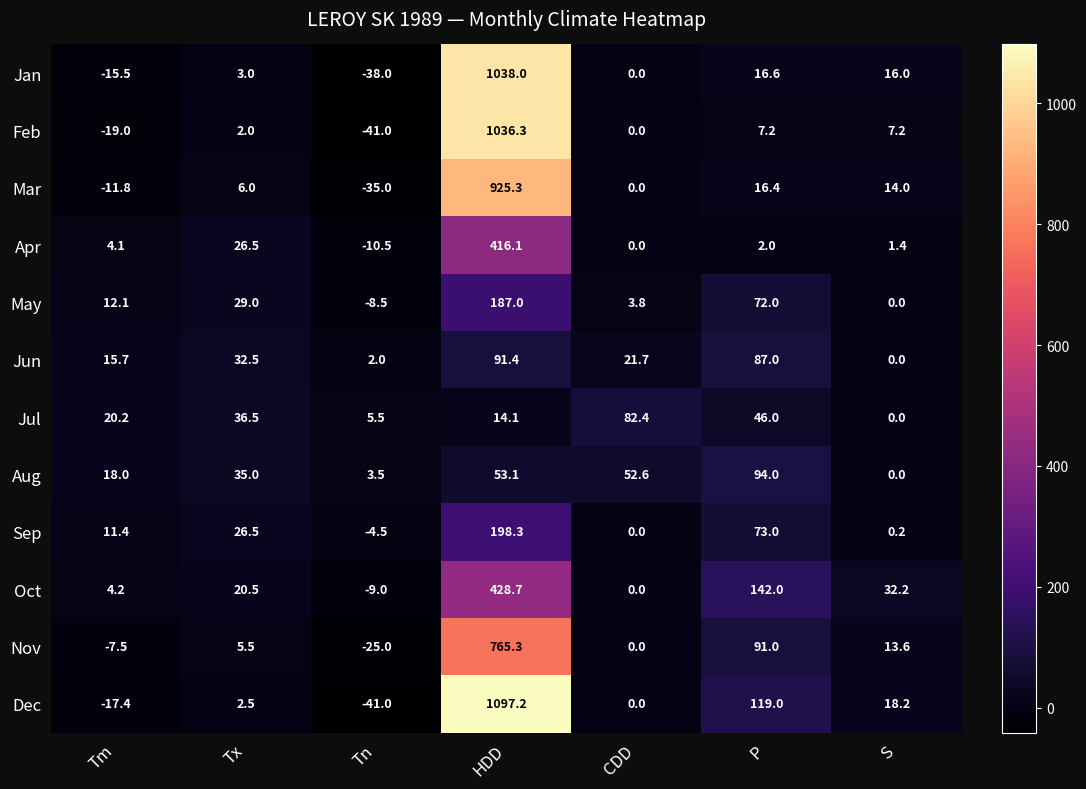

How many distinct data groups are displayed?

12